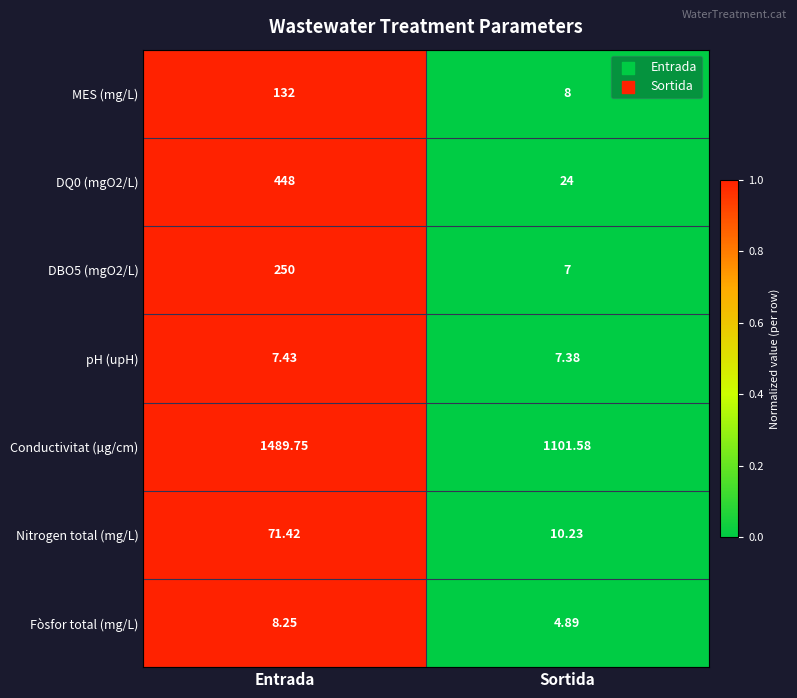

Where is Fòsfor total (mg/L) nearest to the value 6?

Sortida